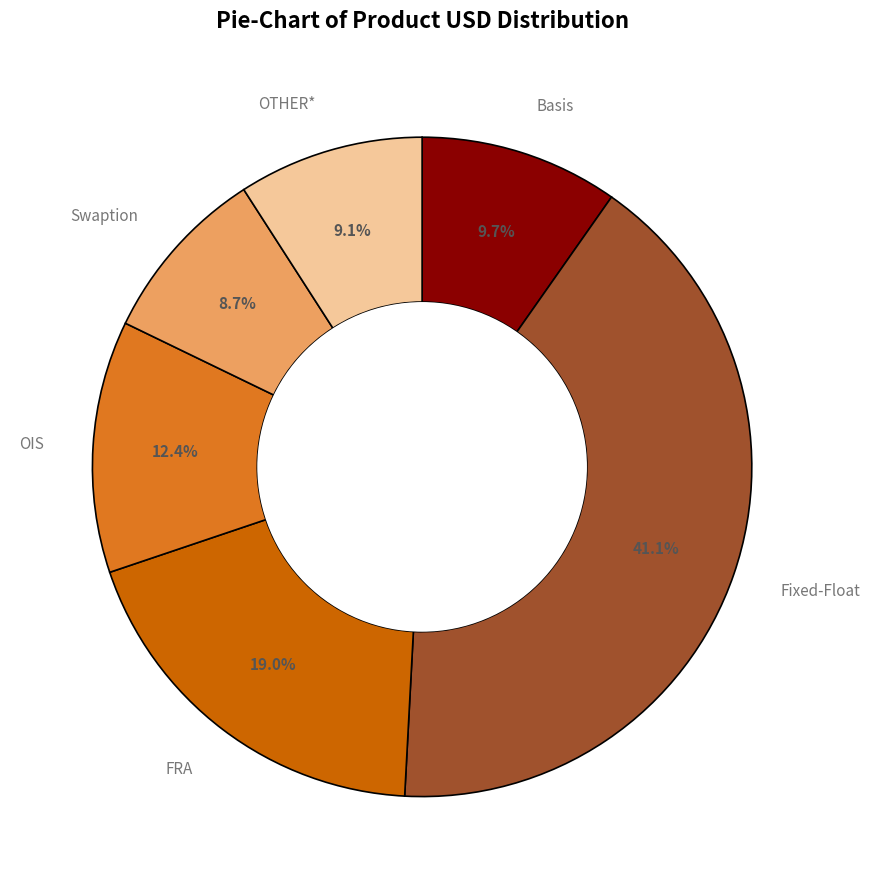

Does any single category account for the majority?

No